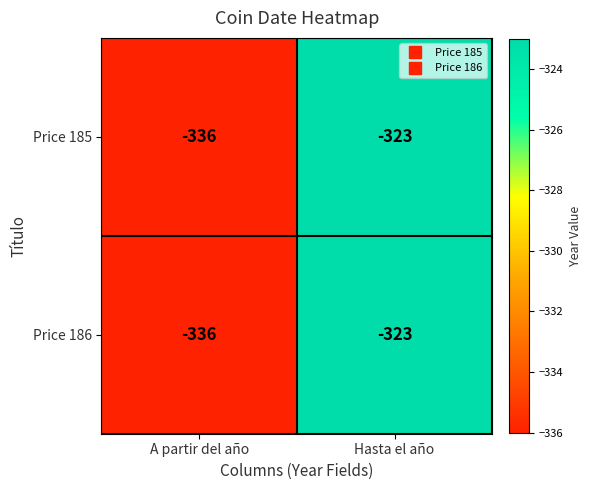

What value does the Price 186 series have at A partir del año, to the nearest 5?

-335